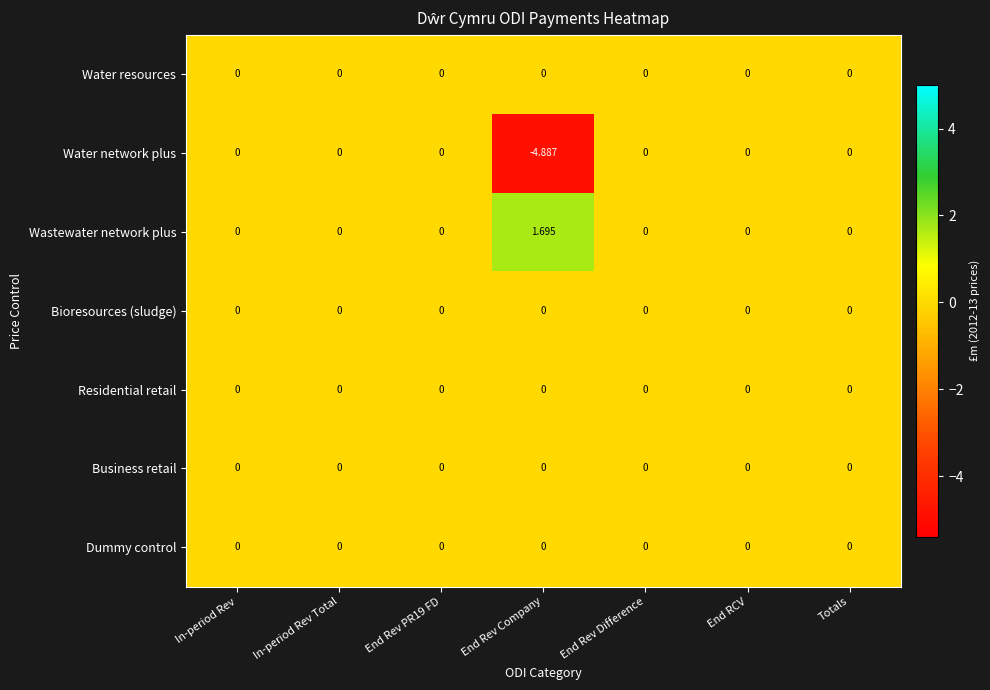

Which series has the largest total across all categories?

Wastewater network plus